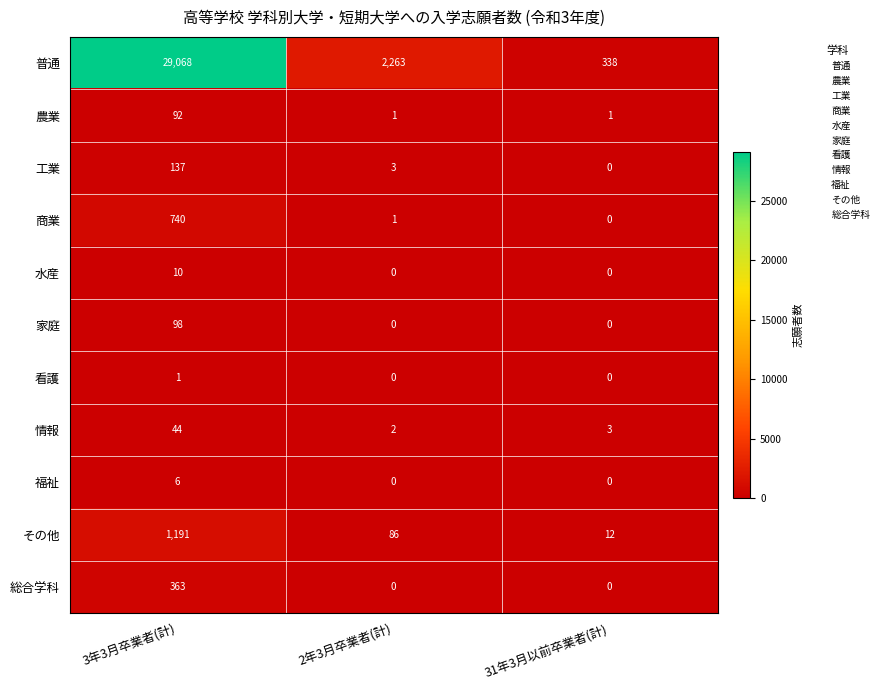

Which series has the largest total across all categories?

普通